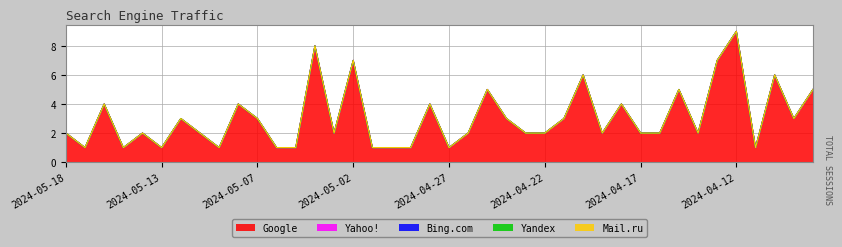

Between 2024-04-25 and 2024-05-15, which is larger?

2024-04-25